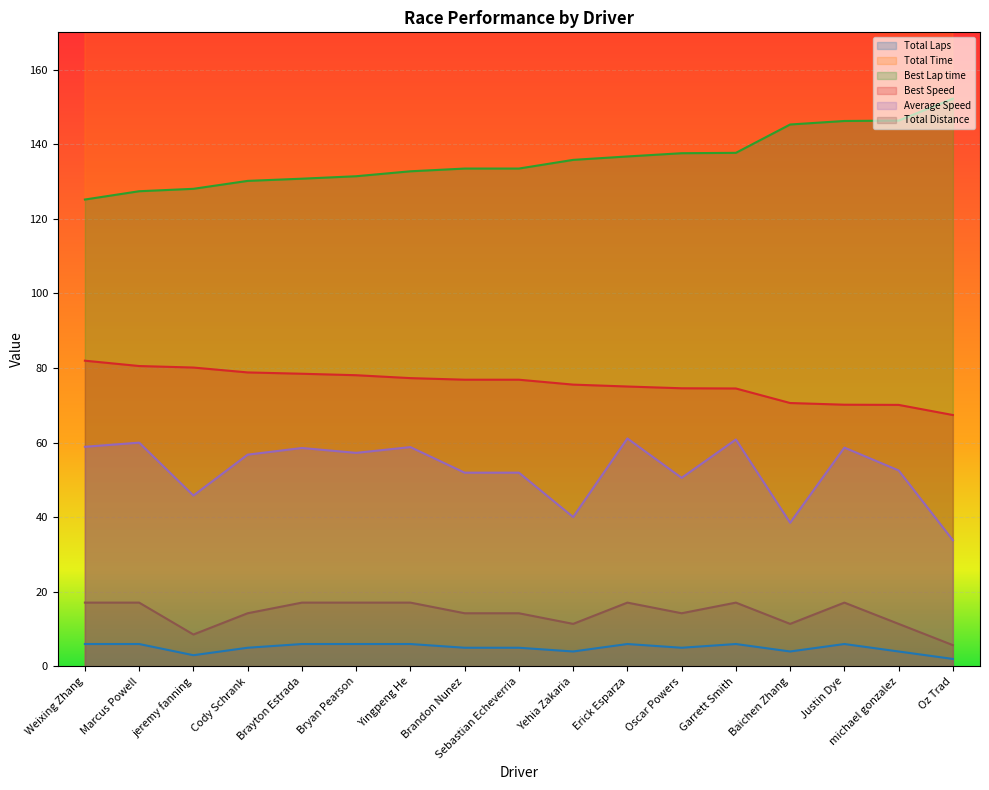

Is it true that Best Speed equals 125.1 at Bryan Pearson?

False